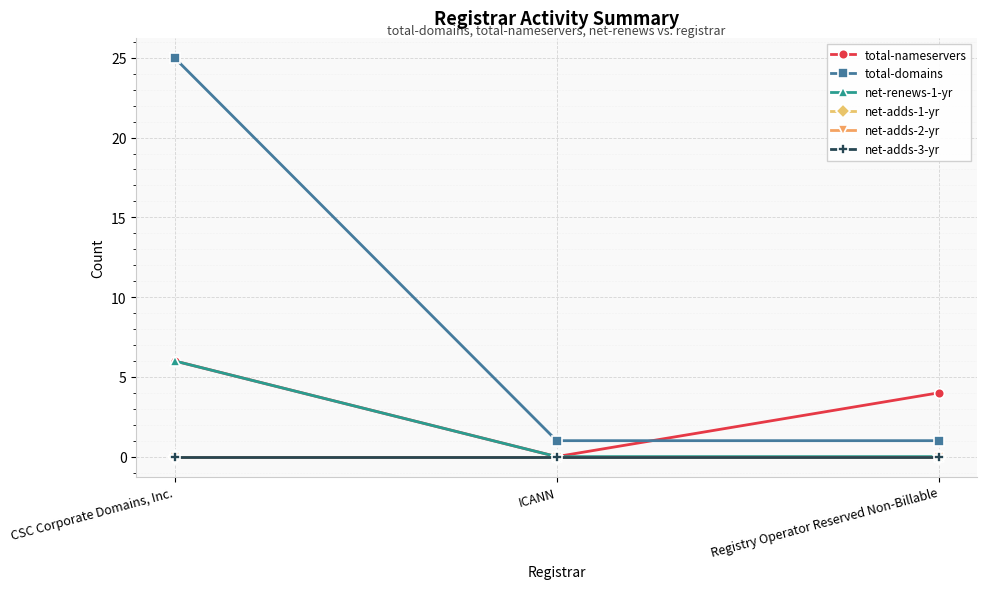

Is this an area chart (filled region under the line)?

No